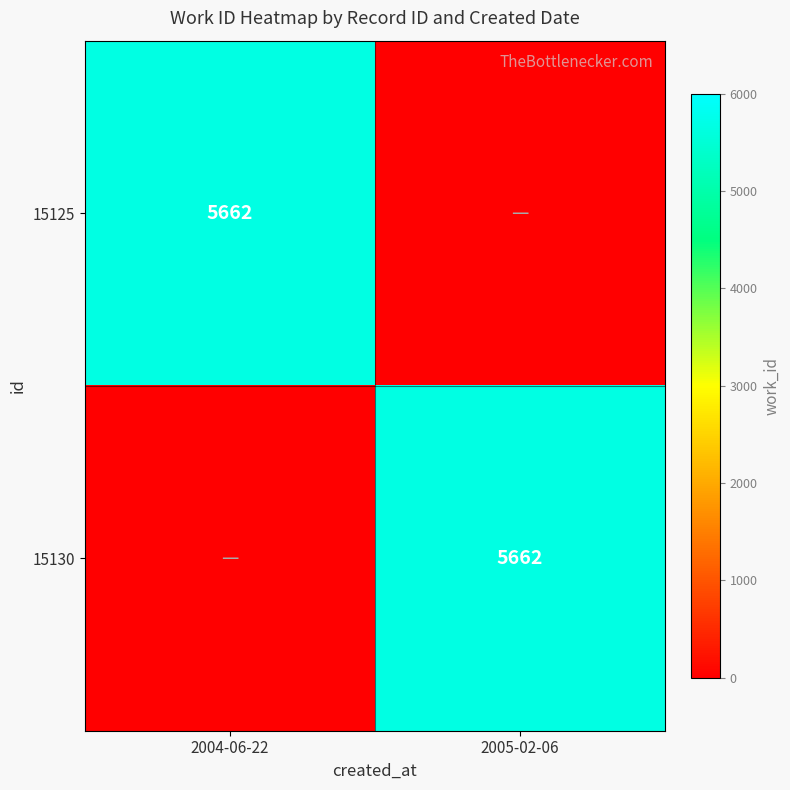

Which category has the lowest value across all series?

2005-02-06